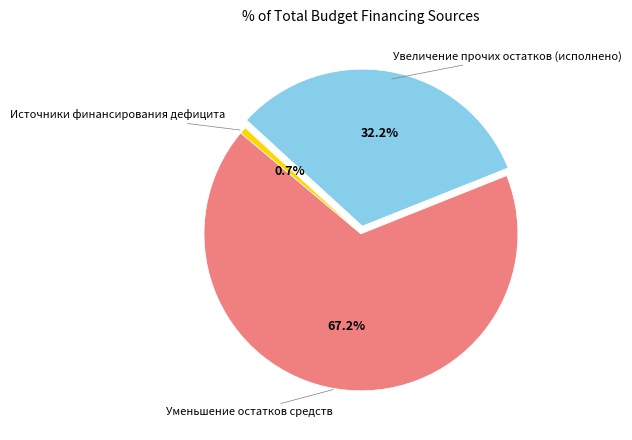

Is there a majority slice in this chart?

Yes